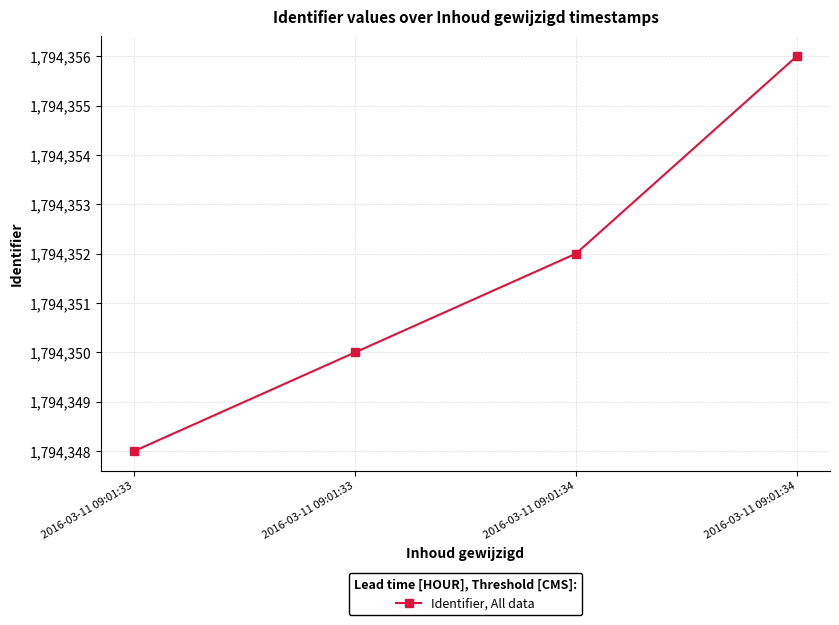

Rank the categories by value from lowest to highest.

2016-03-11 09:01:33, 2016-03-11 09:01:33, 2016-03-11 09:01:34, 2016-03-11 09:01:34